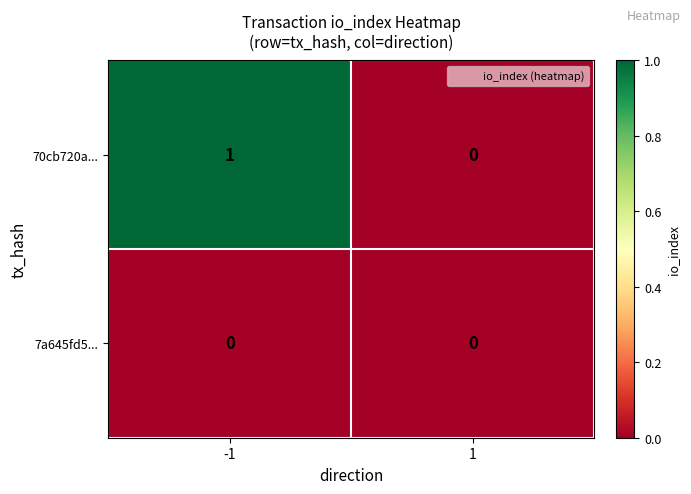

The 70cb720a... series shows 2 at -1. True or false?

False